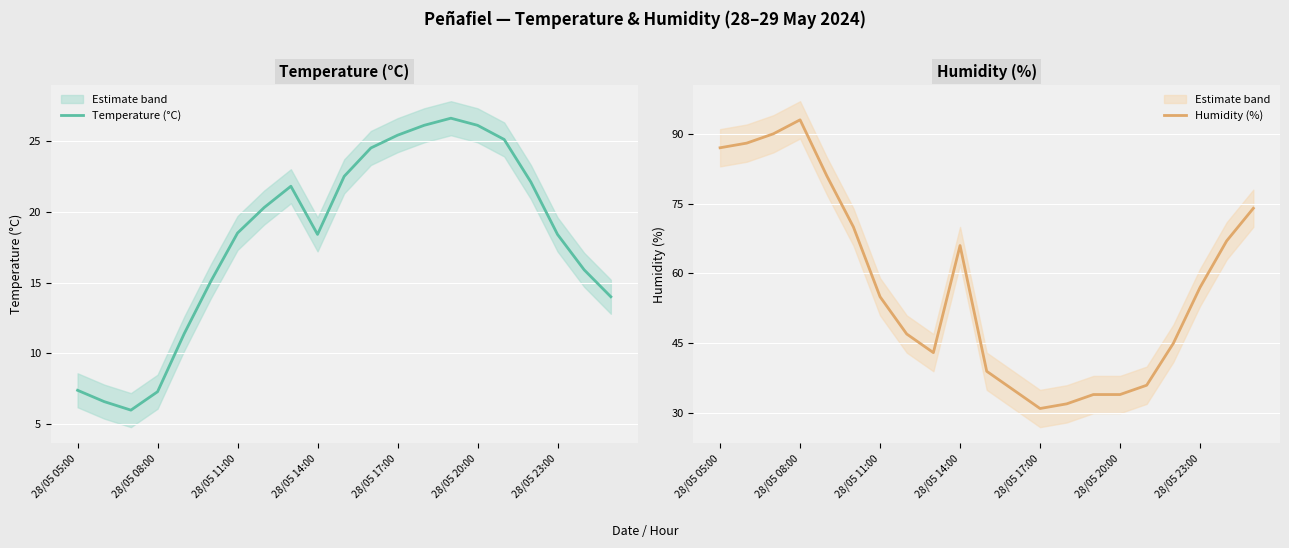

Where does the Temperature (°C) series first go above 18?

28/05 11:00